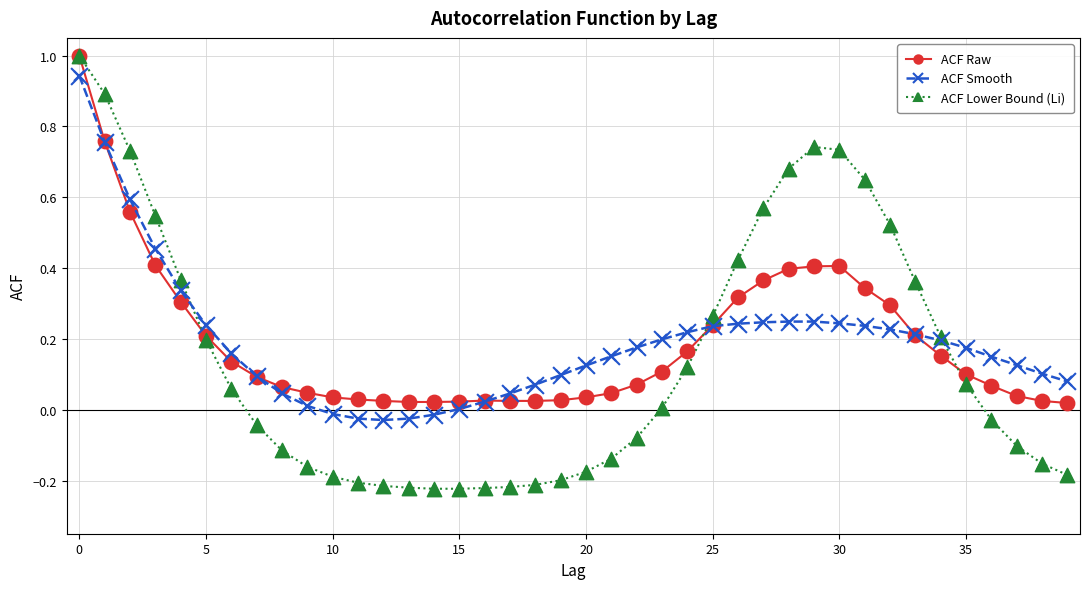

Which series has the largest range (max minus min)?

ACF Lower Bound (Li)